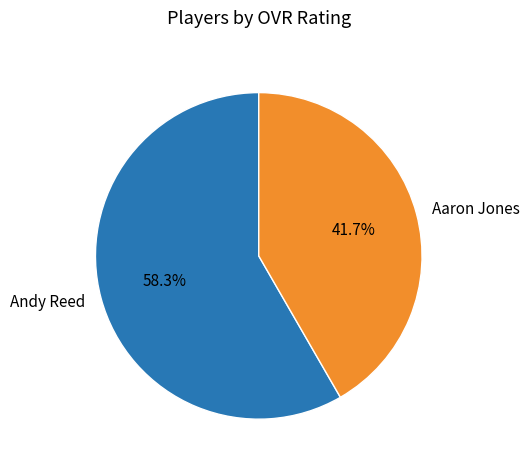

To the nearest percent, what portion does Andy Reed represent?

58%